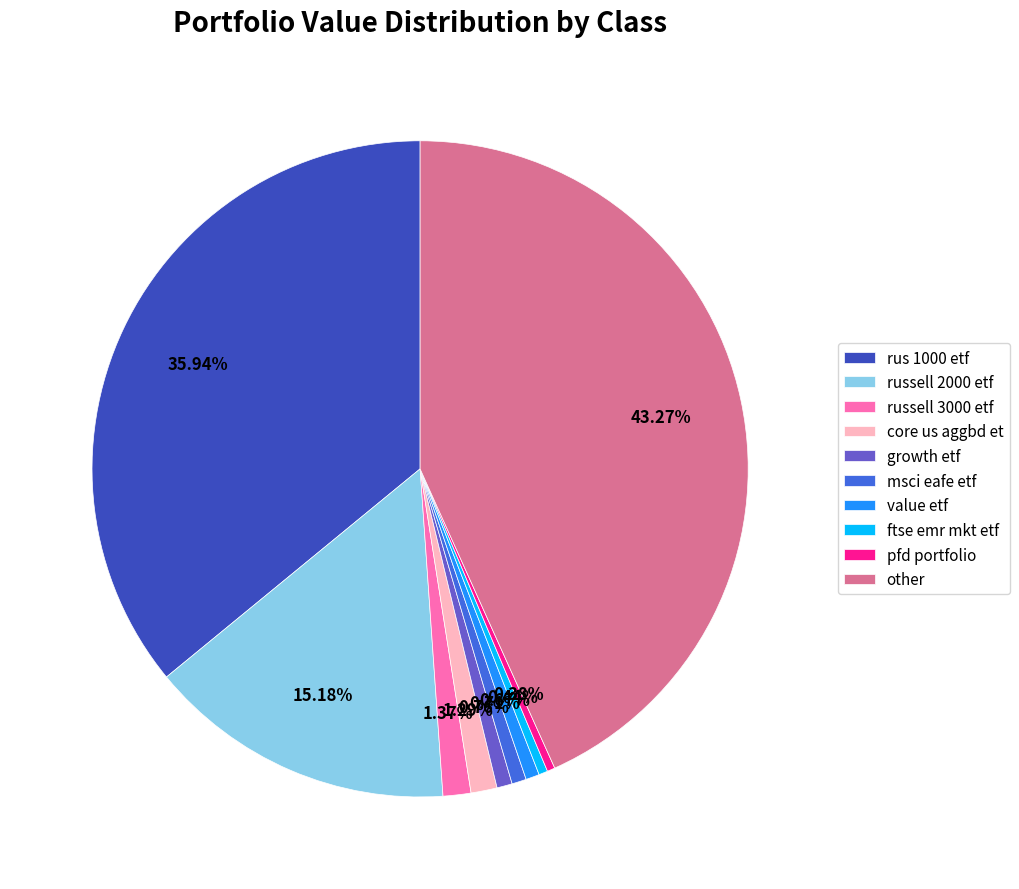

What is the ratio of the value at msci eafe etf to the value at pfd portfolio?

1.9